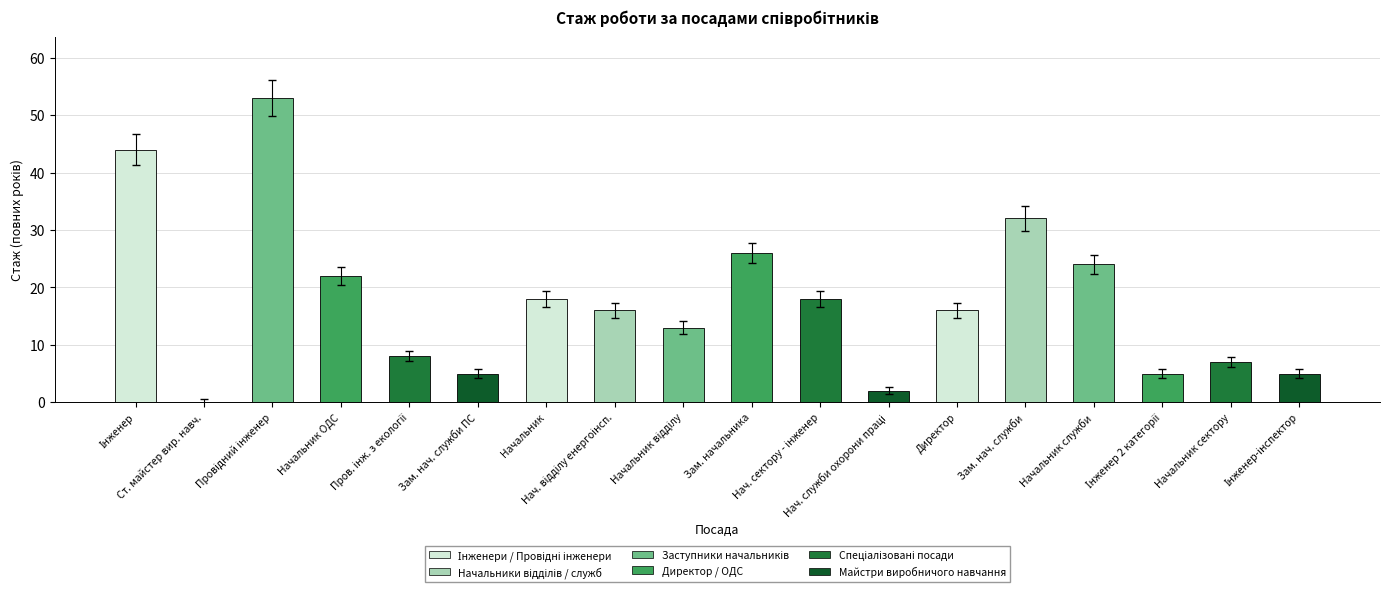

Reading right to left, transcribe all the data shown in this chart.

5	7	5	24	32	16	2	18	26	13	16	18	5	8	22	53	0	44